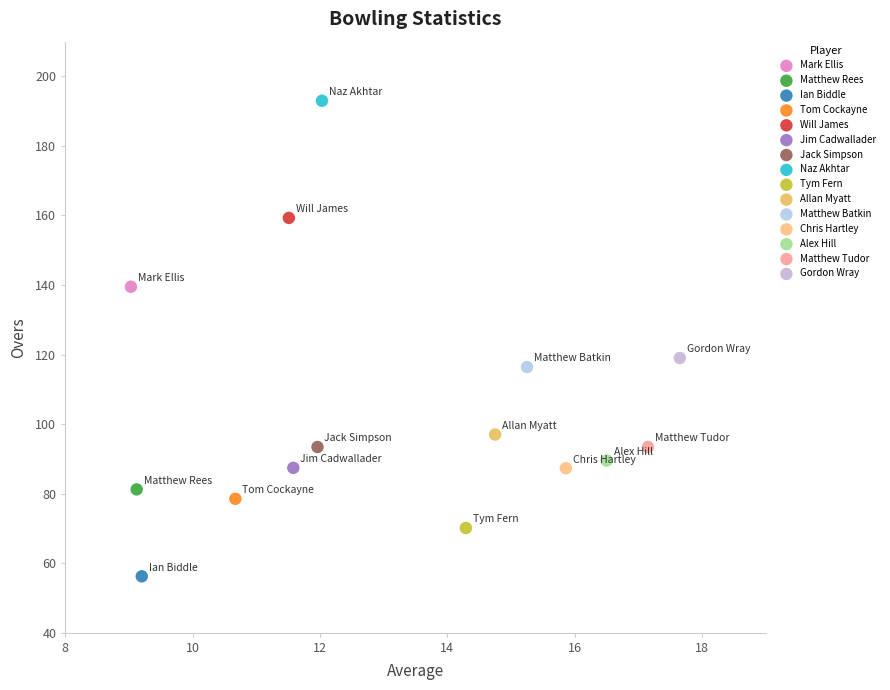

What are all the series names shown in the legend?

Mark Ellis, Matthew Rees, Ian Biddle, Tom Cockayne, Will James, Jim Cadwallader, Jack Simpson, Naz Akhtar, Tym Fern, Allan Myatt, Matthew Batkin, Chris Hartley, Alex Hill, Matthew Tudor, Gordon Wray